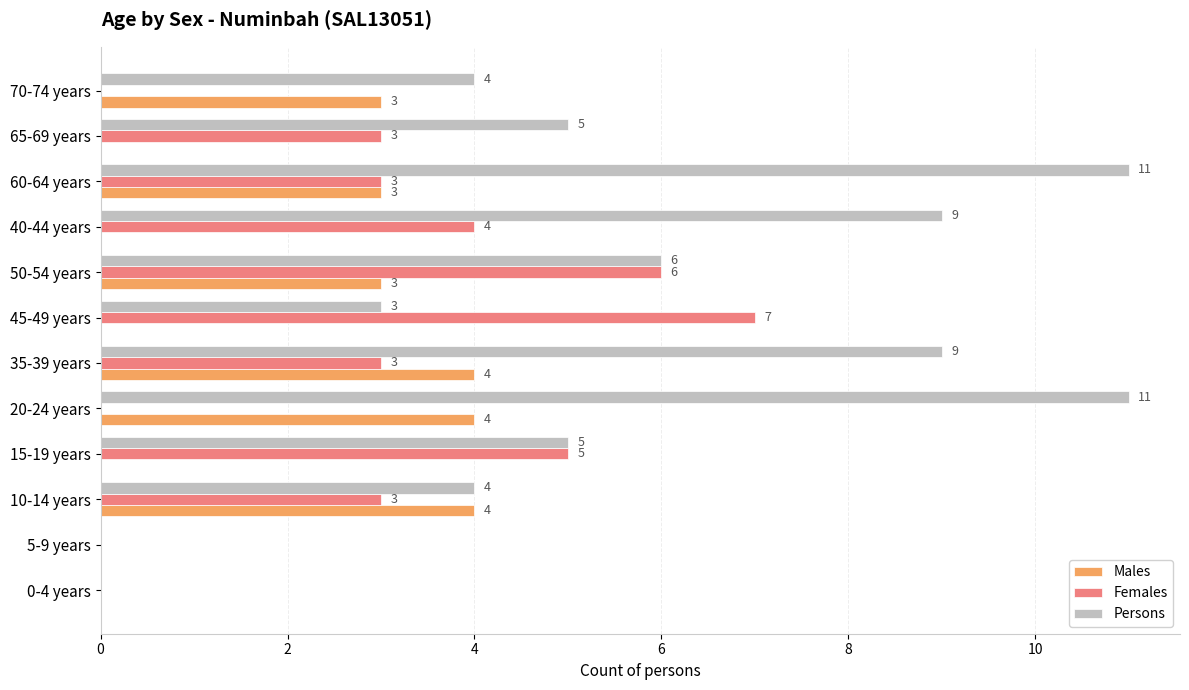

Which series changed the most between 45-49 years and 60-64 years?

Persons